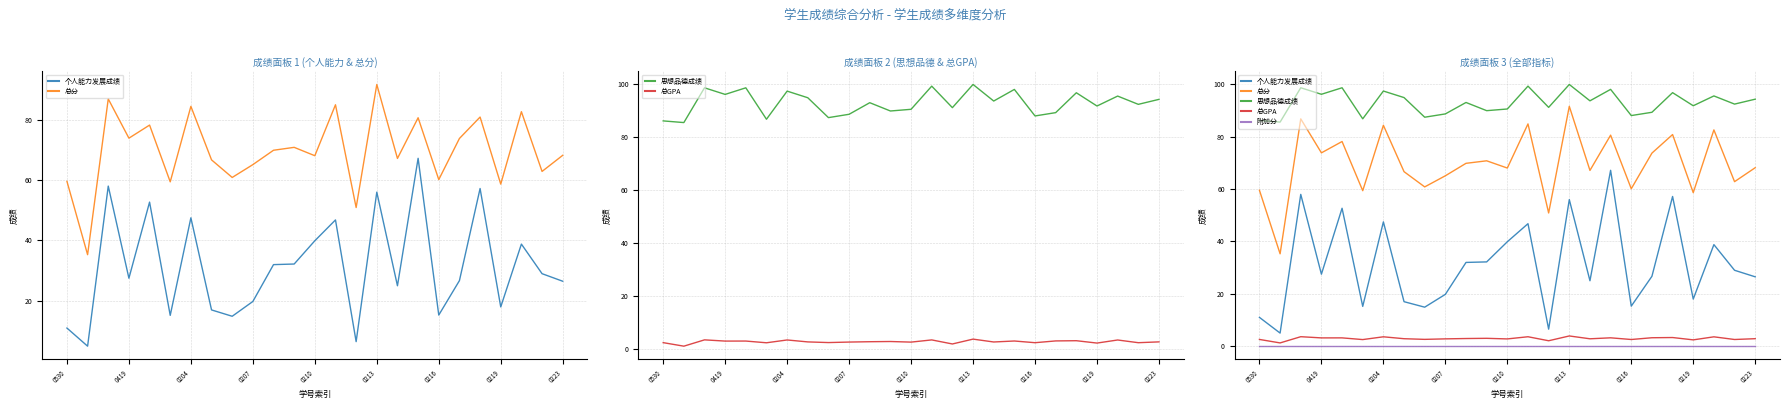

True or false: 附加分 and 总分 intersect in this chart.

False